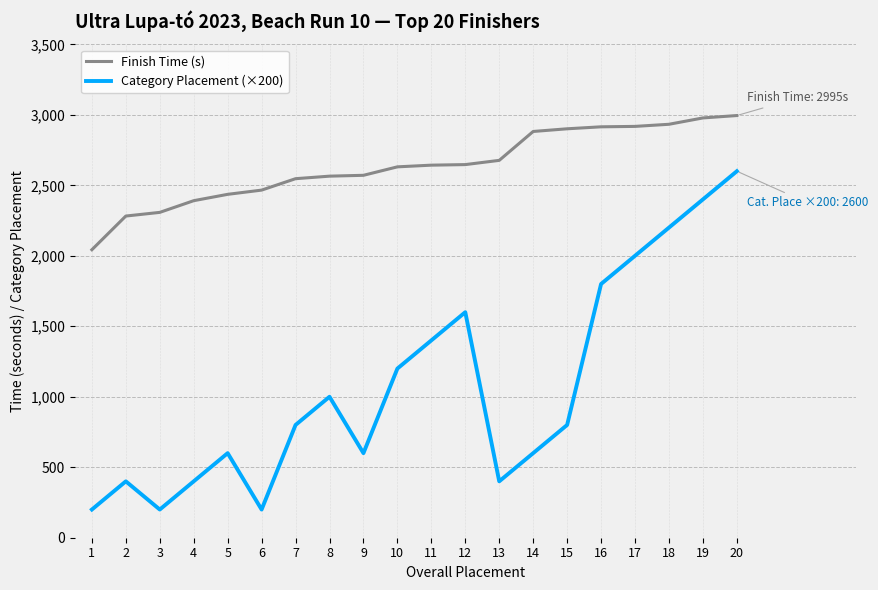

What is the difference between the Finish Time (s) values at 3 and 16?

607